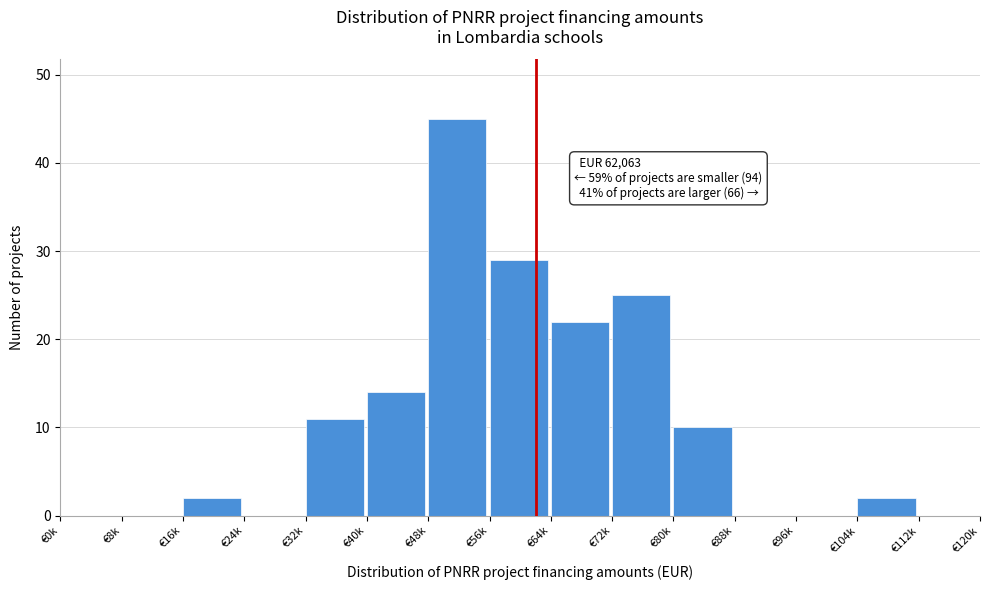

Reading left to right, extract all data points from this chart.

€0k=0	€8k=0	€16k=2	€24k=0	€32k=11	€40k=14	€48k=45	€56k=29	€64k=22	€72k=25	€80k=10	€88k=0	€96k=0	€104k=2	€112k=0